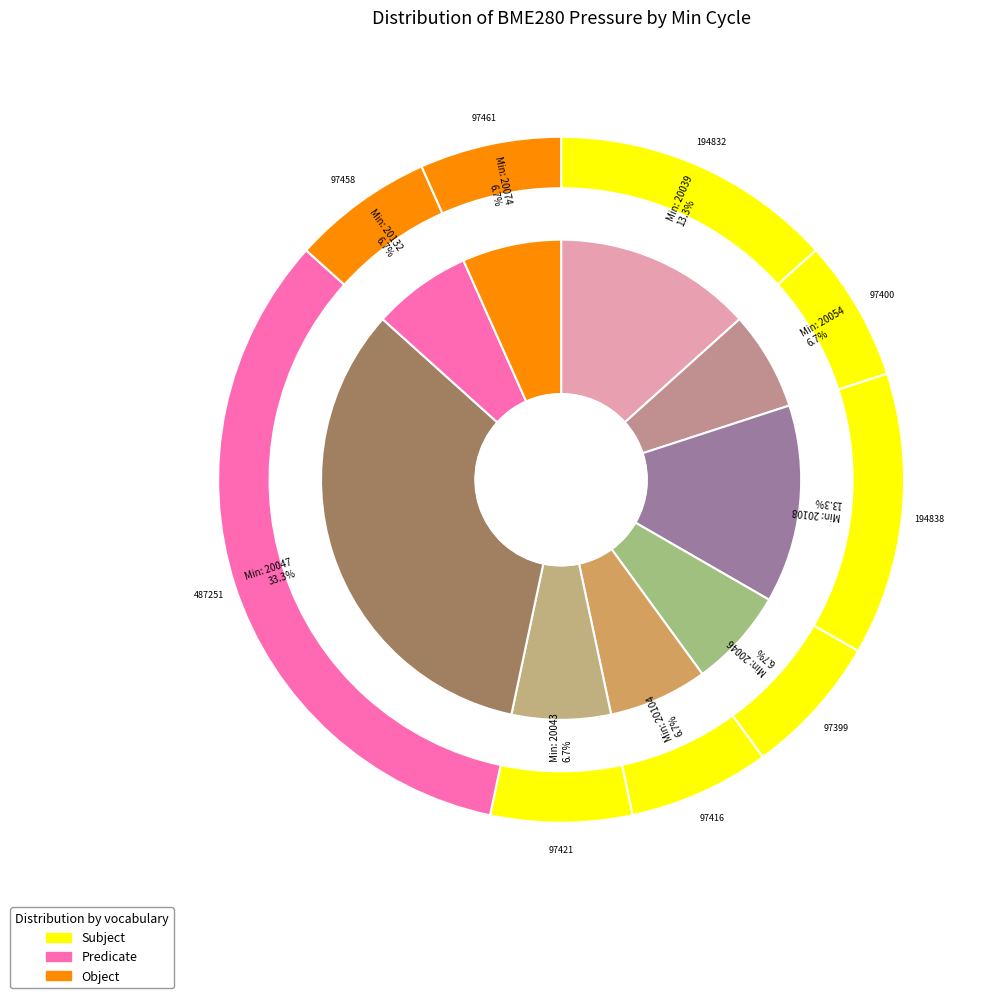

Is 27 the majority of the pie?

No